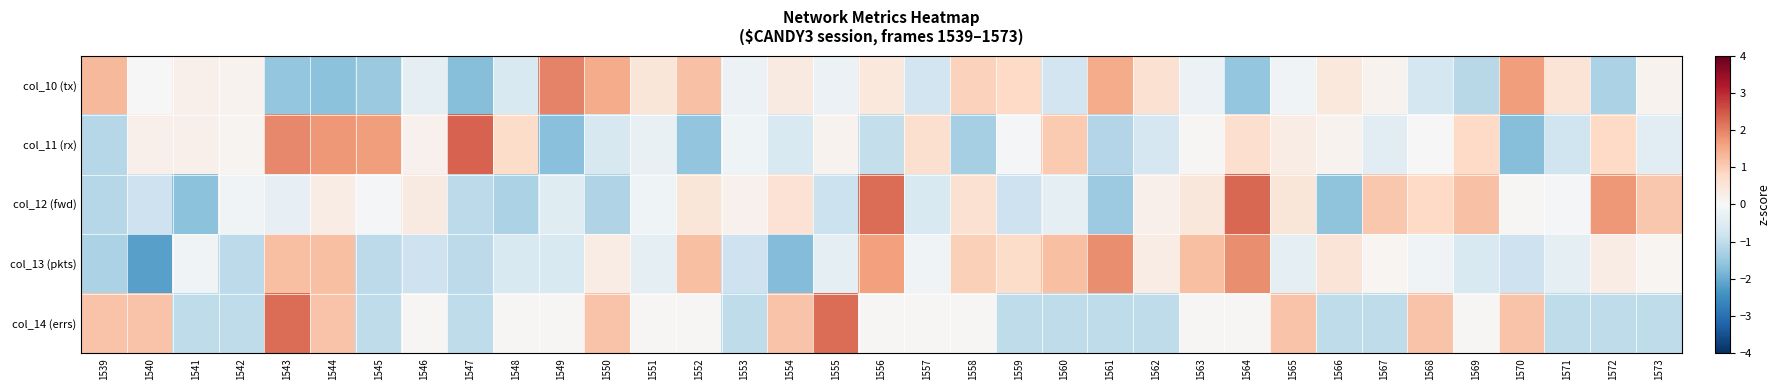

Which series has the largest total across all categories?

col_10 (tx)